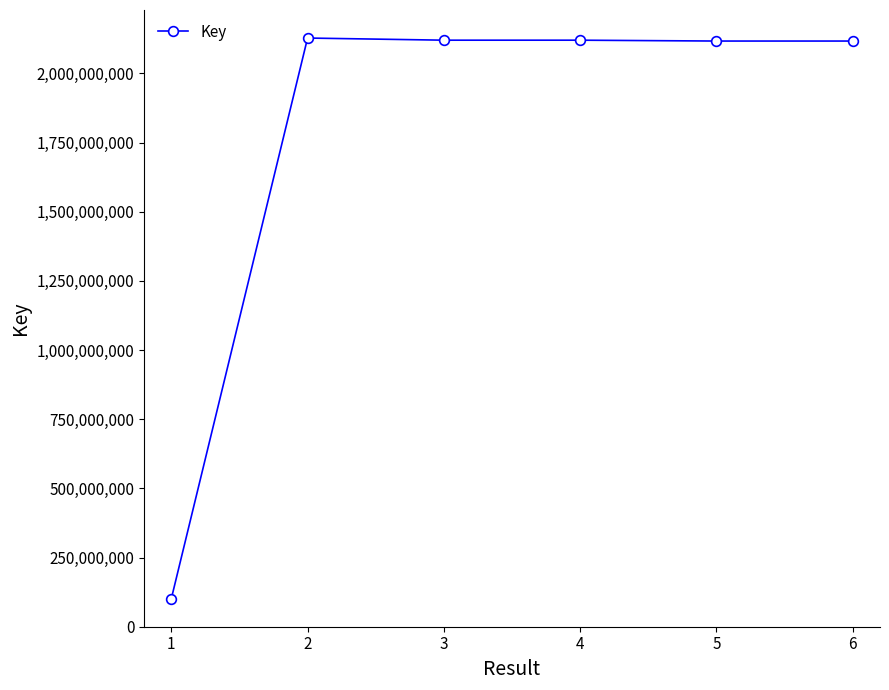

True or false: there are more than 2 points higher than both neighbors.

False